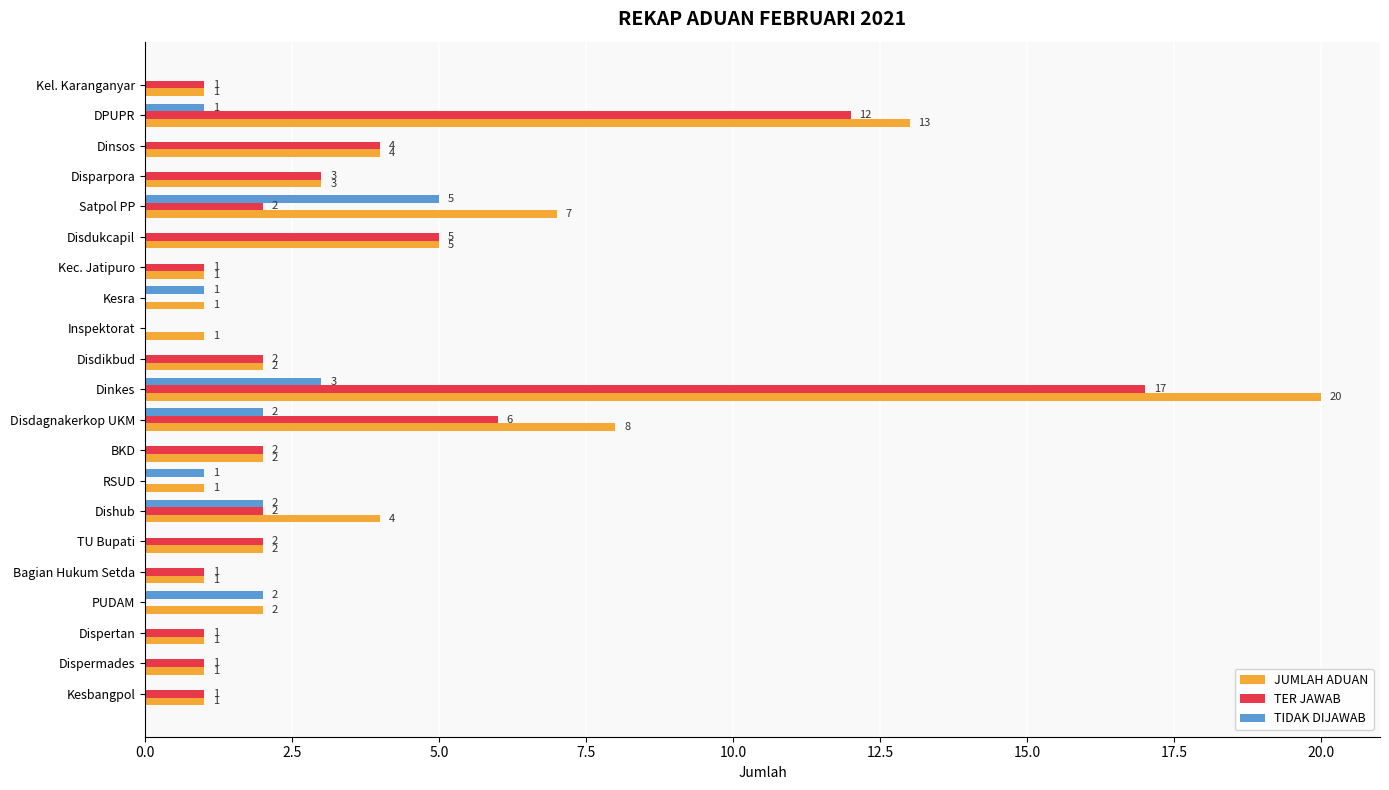

Is it true that TER JAWAB equals 2 at Kesbangpol?

False